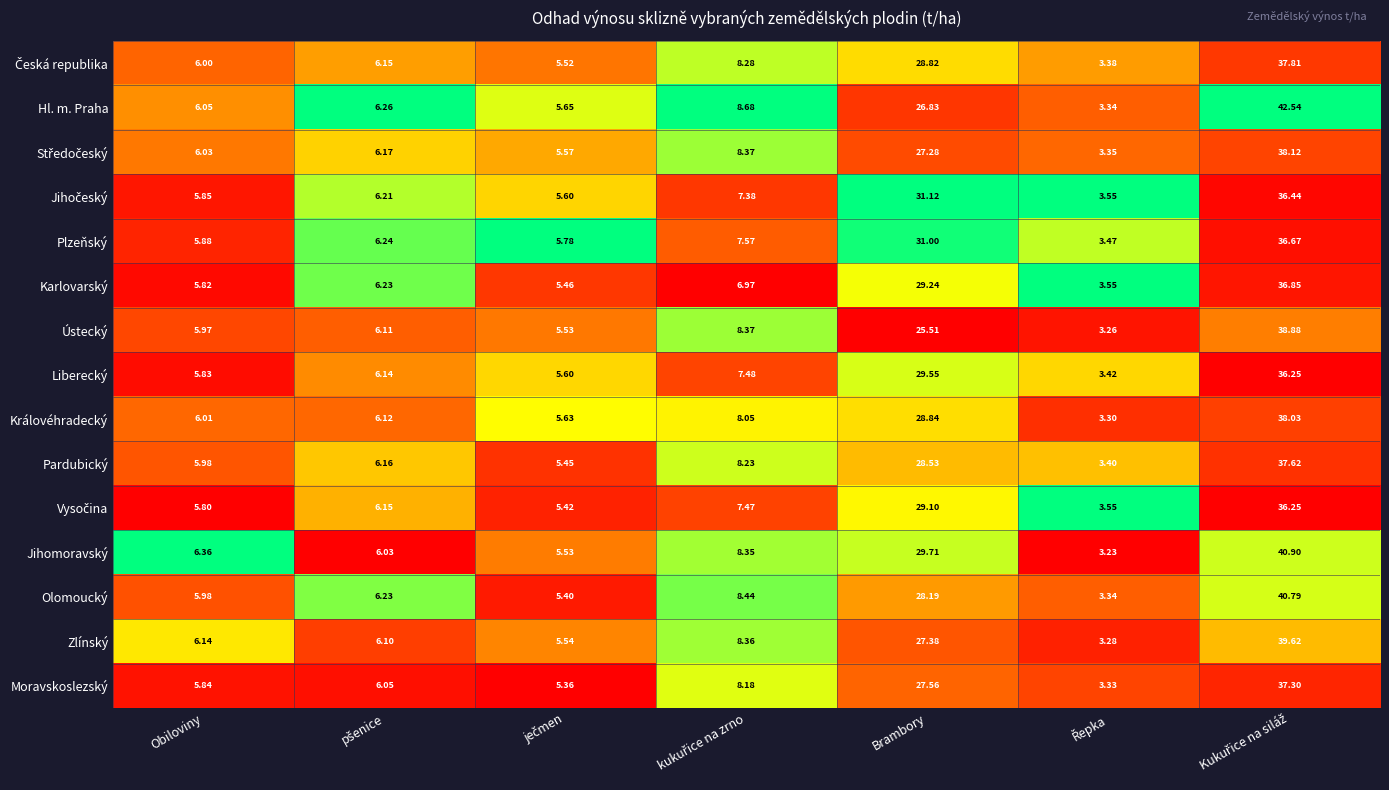

What is the greatest value displayed?

42.5